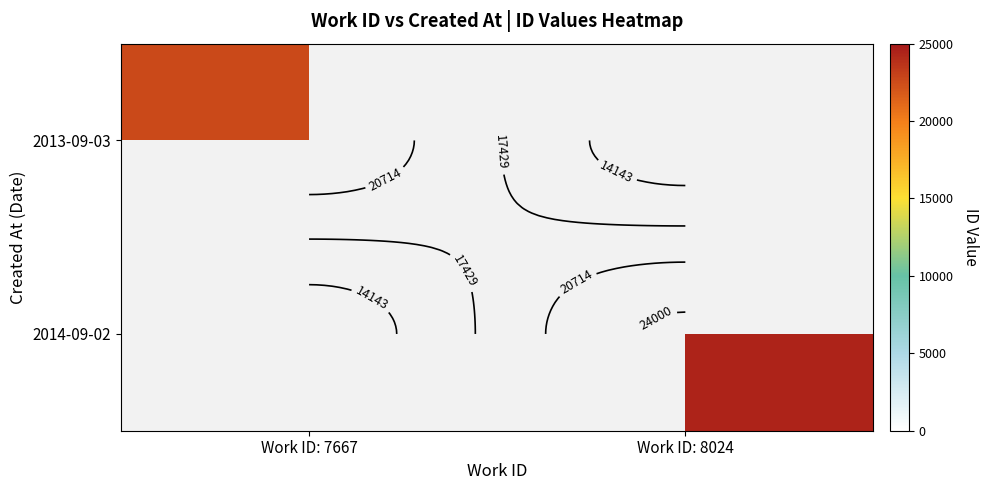

What is the average value of the 2013-09-03 series?

11328